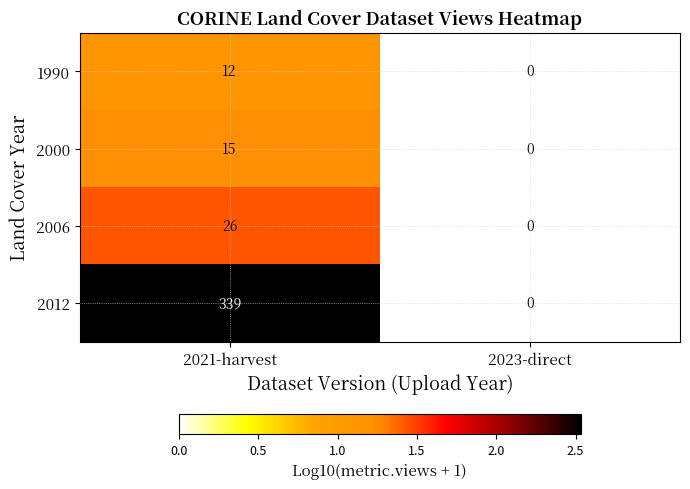

What is the sum of the 1990 values at 2021-harvest and 2023-direct?

12